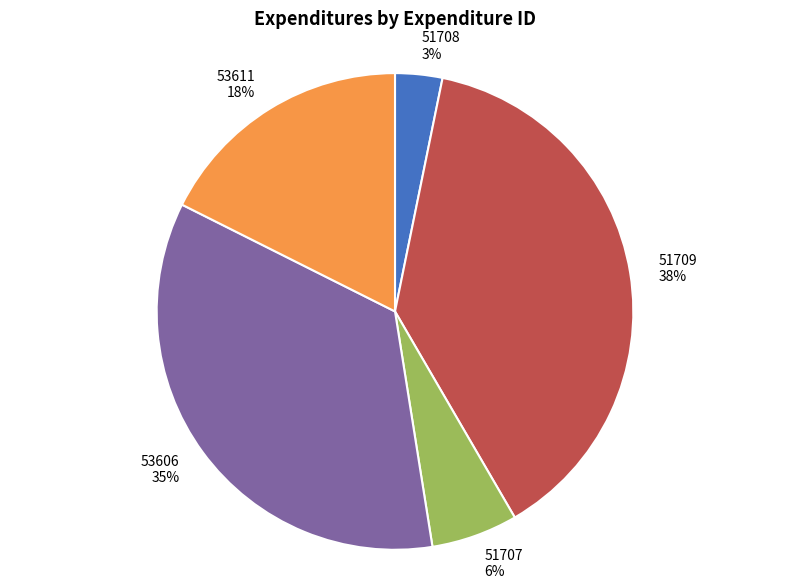

Which has a higher value, 51708 or 53606?

53606